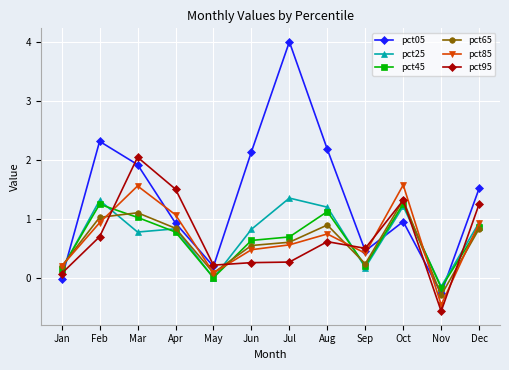

How many values in the pct85 series exceed 0?

11